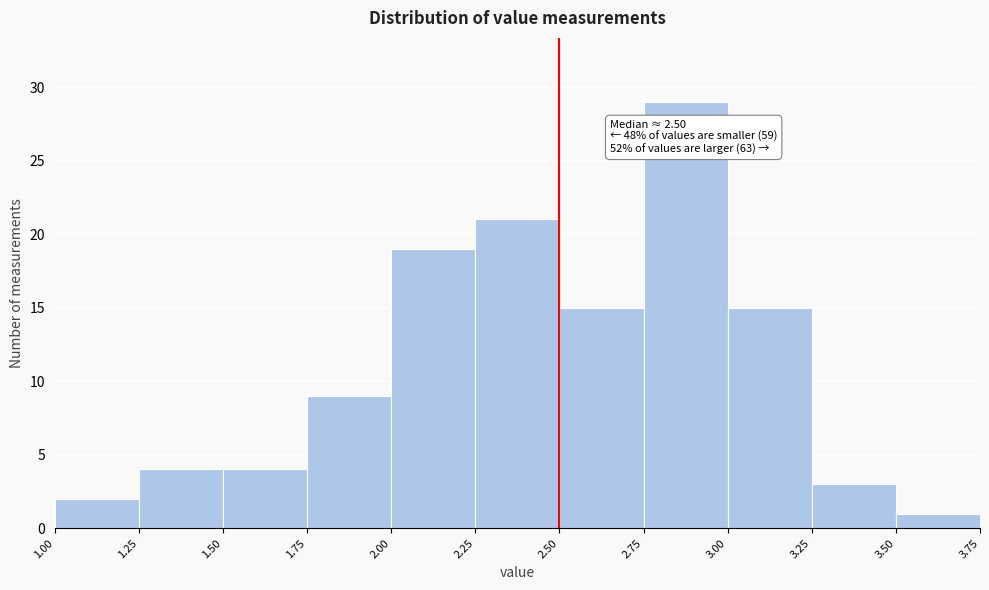

Which range on the x-axis has the tallest bar?

2.75 to 3.00